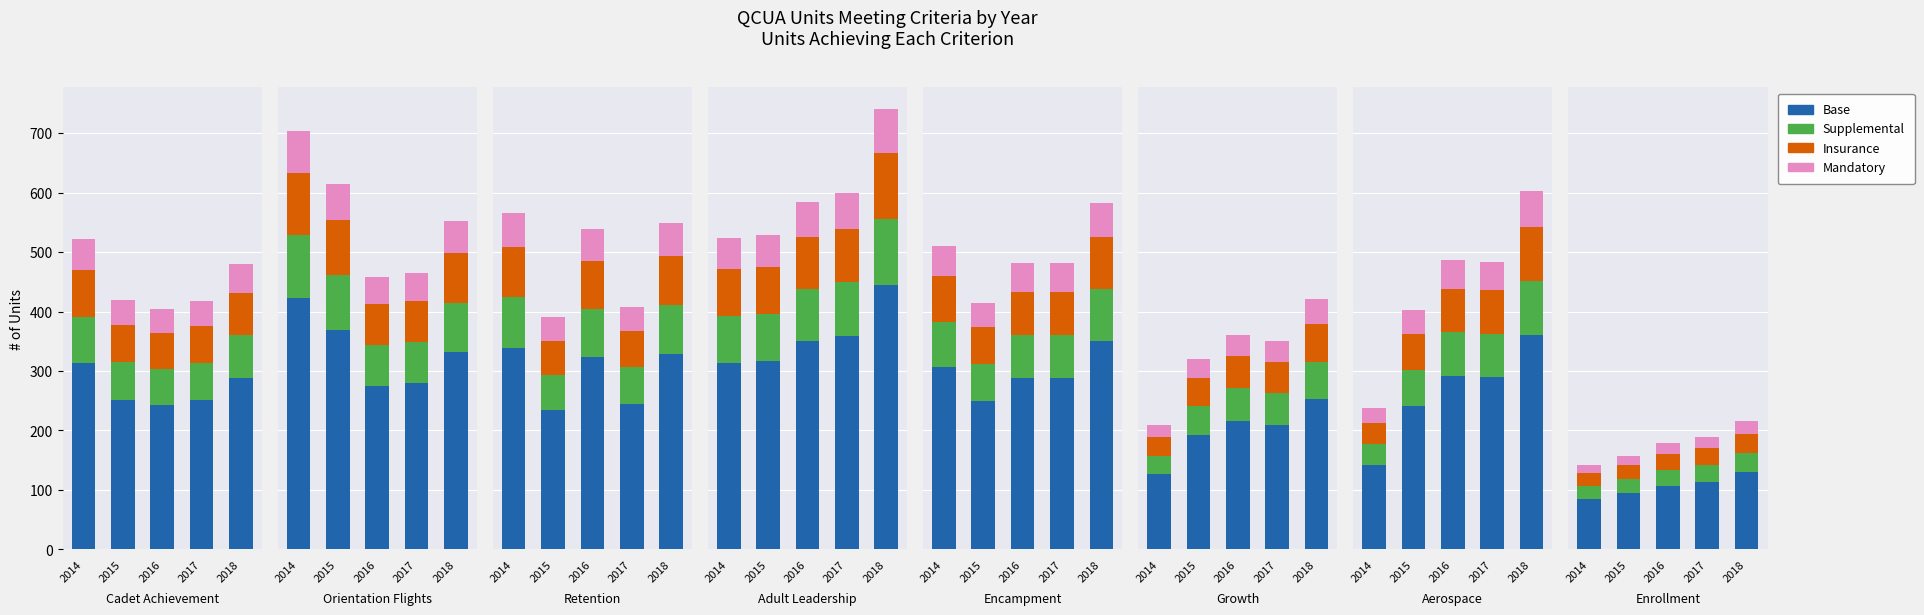

How many data points does each series have?

5